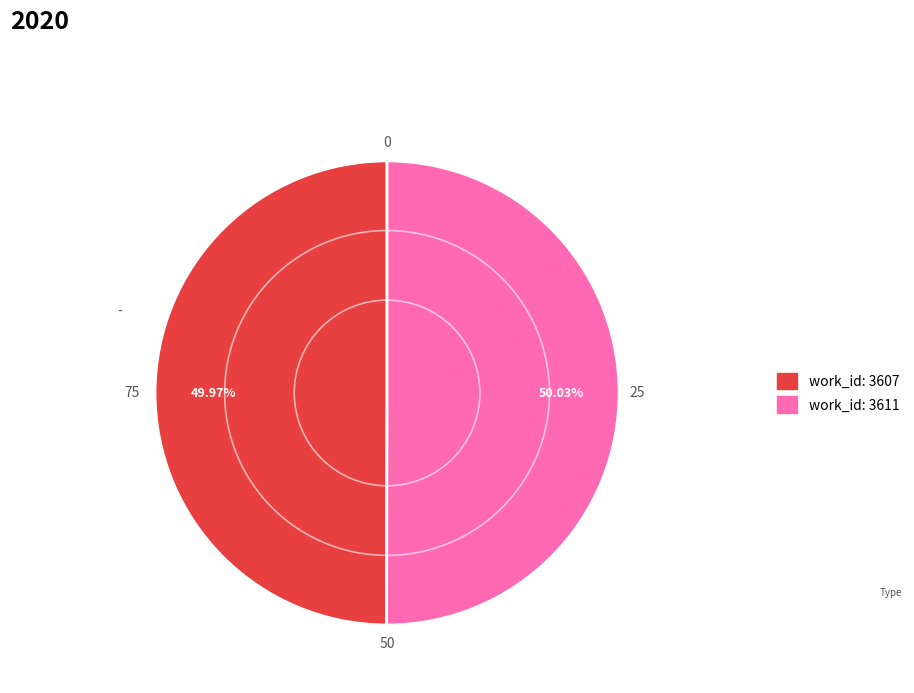

Does any single category account for the majority?

Yes